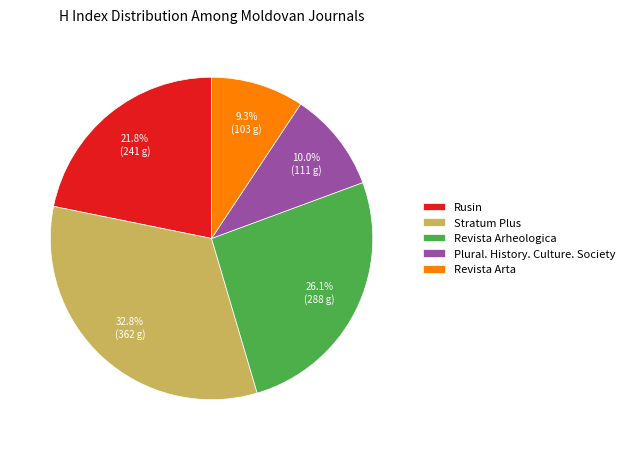

Which category has the biggest portion of the pie?

Stratum Plus